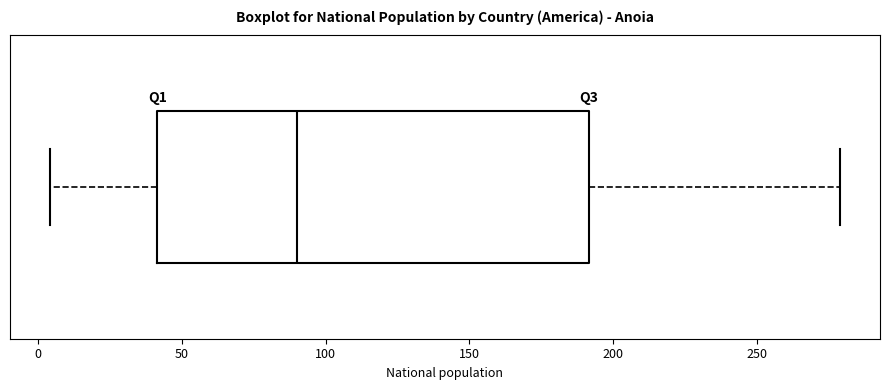

Transcribe this box plot: give where the median line is, the range the box spans, and where the two whiskers end, as read against the x-axis. The values are not printed on the chart, so give them approximately, as read against the axis.

median 90, box 40 to 190, whiskers 5 to 280